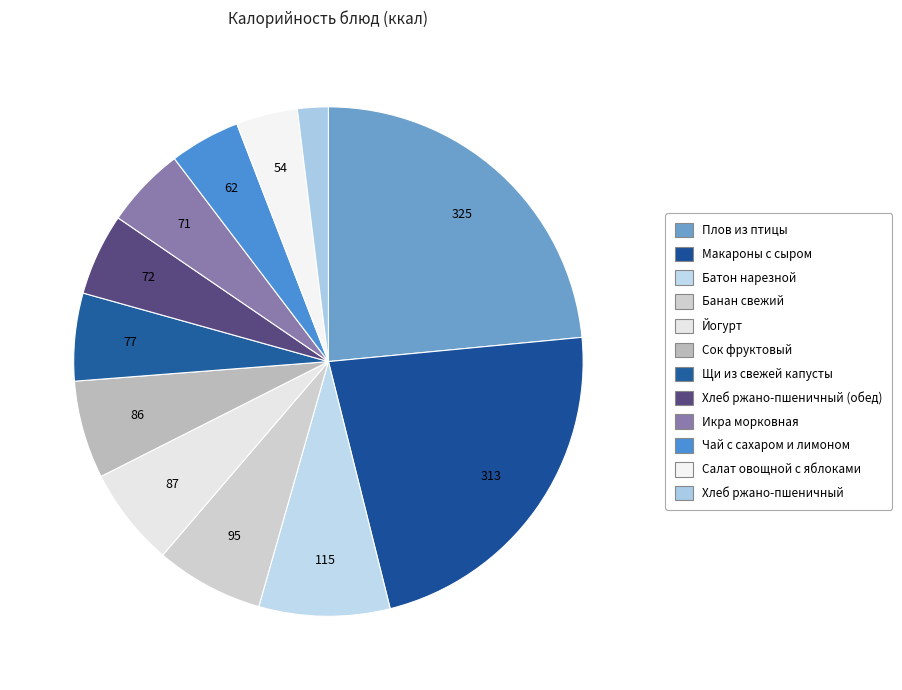

Which slice is the smallest?

Хлеб ржано-пшеничный